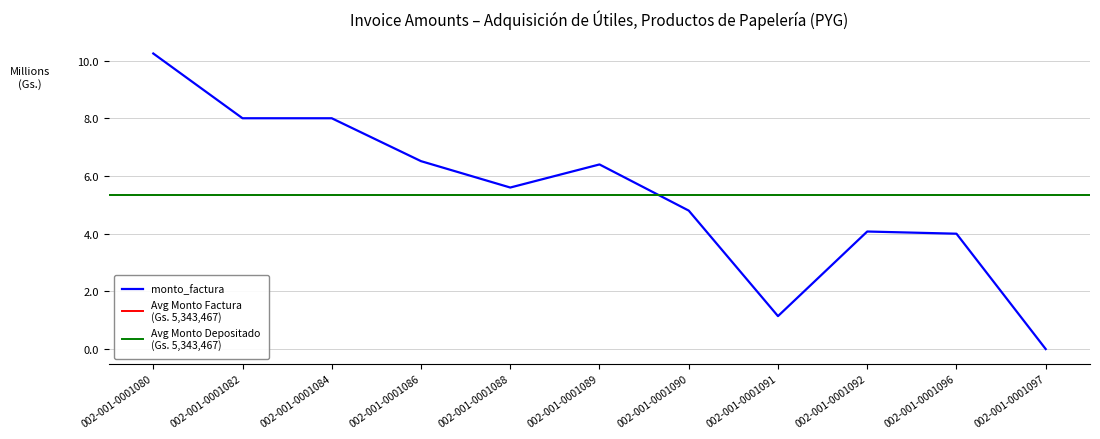

Is this an area chart (filled region under the line)?

No